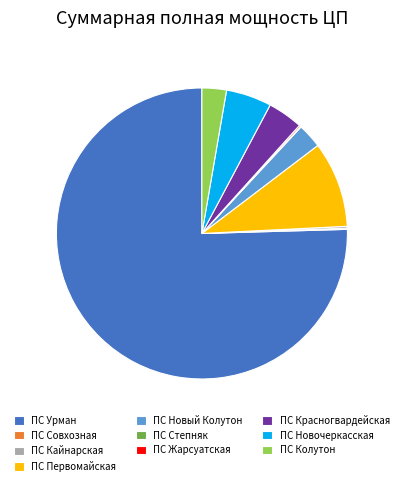

Which category has the biggest portion of the pie?

ПС Урман